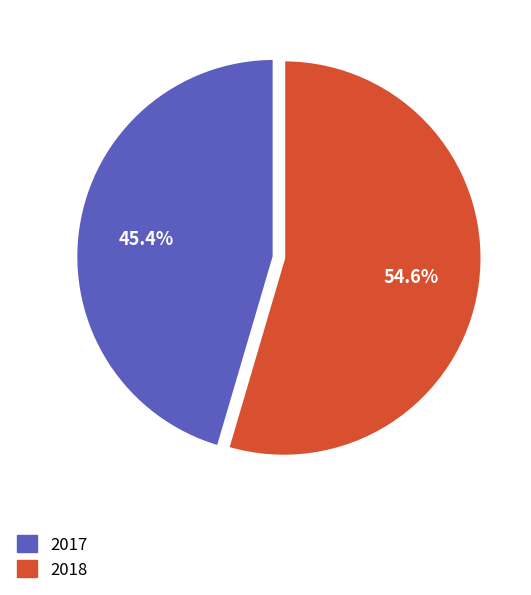

What percentage is the 2017 slice, to the nearest percent?

45%